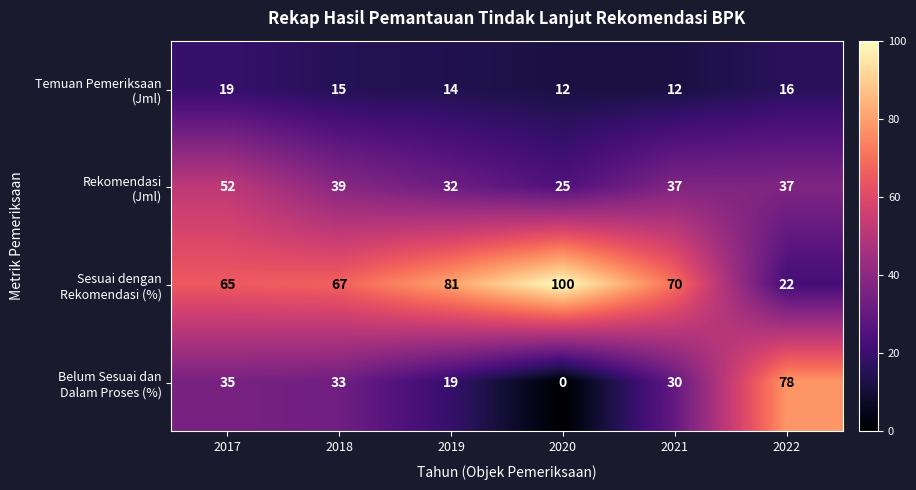

At which category does the chart reach its minimum across all series?

2020